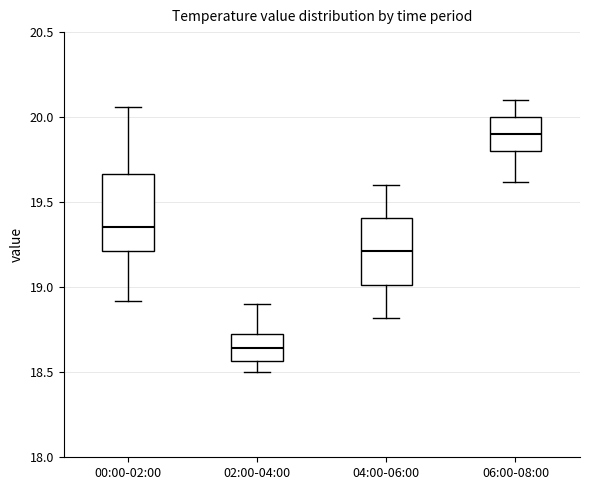

Which box's median line is the lowest?

02:00-04:00